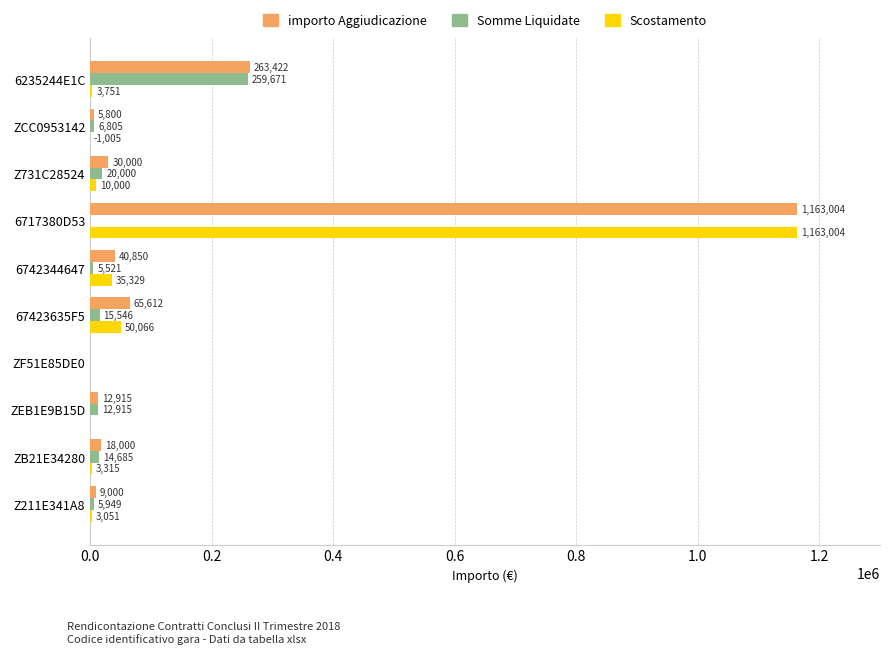

Which series changed the most between 6717380D53 and ZCC0953142?

Scostamento